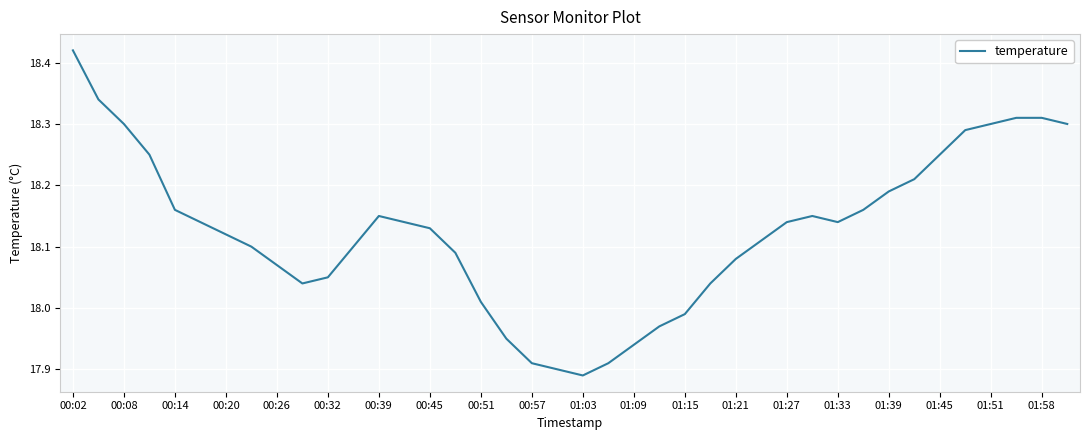

What is the difference between the maximum and minimum values?

0.5